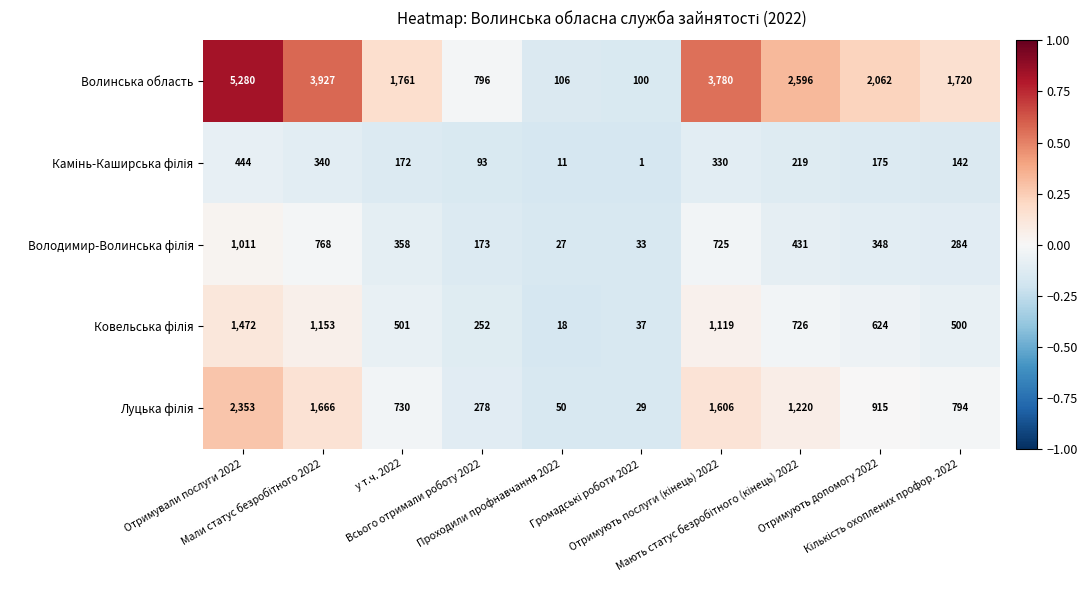

Which series changed the most between Отримували послуги 2022 and у т.ч. 2022?

Волинська область